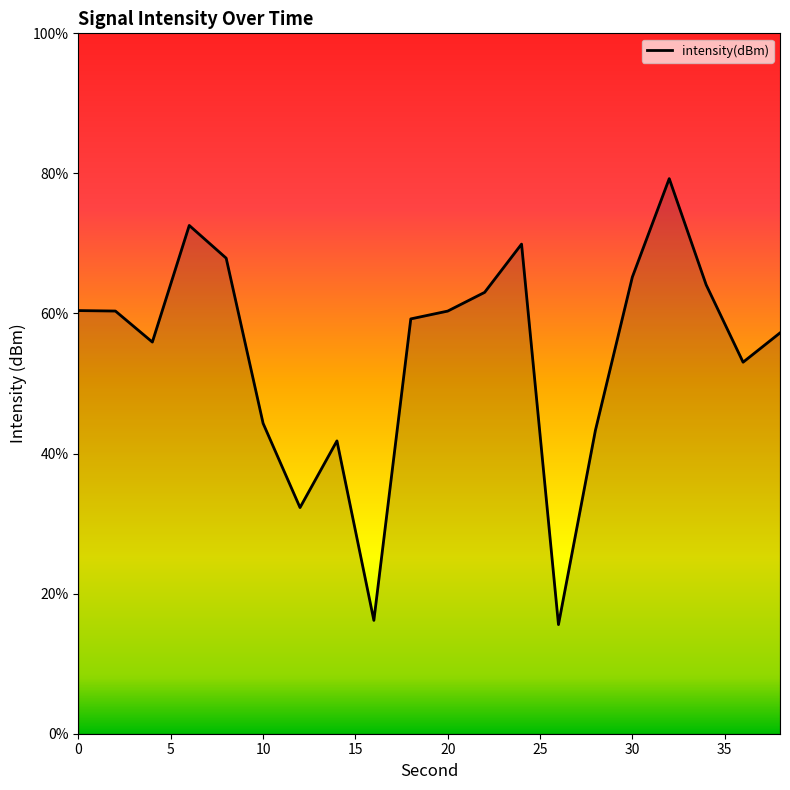

What is the minimum value shown in the chart?

15.6